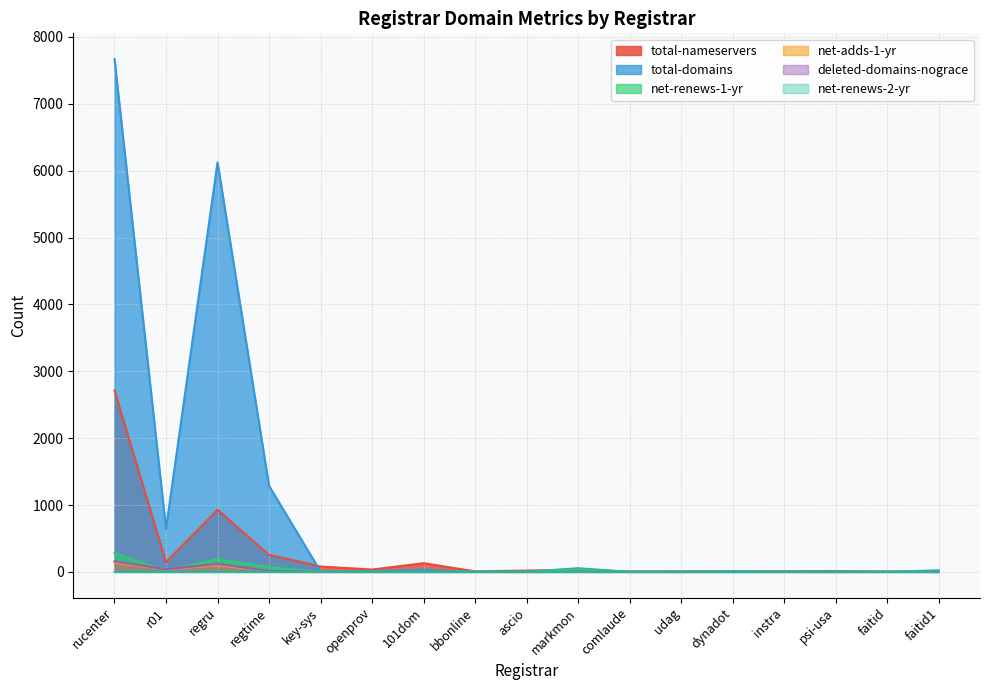

How many data points does each series have?

17